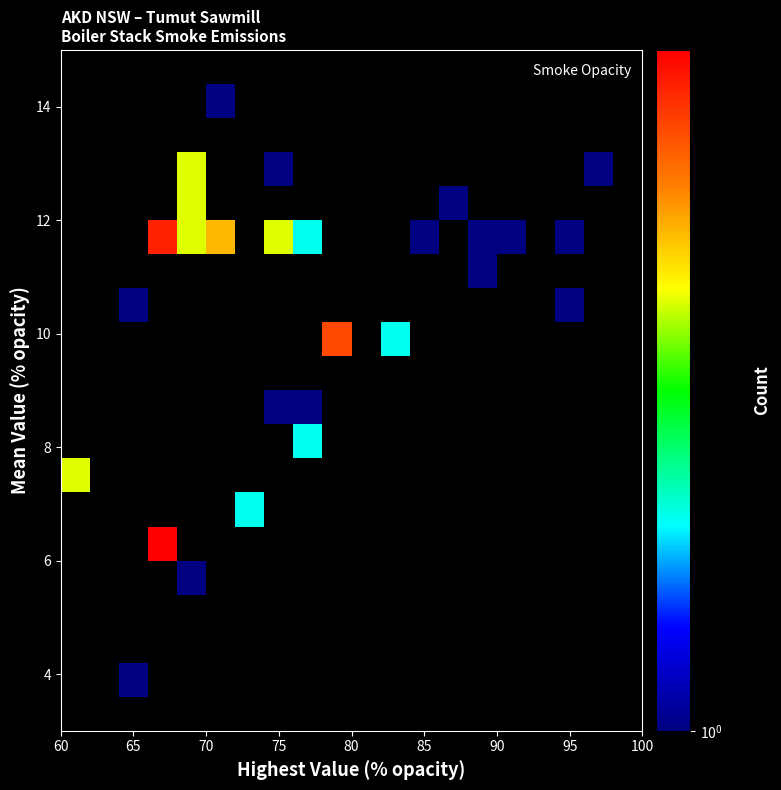

At how many categories does at least one series exceed 1?

9